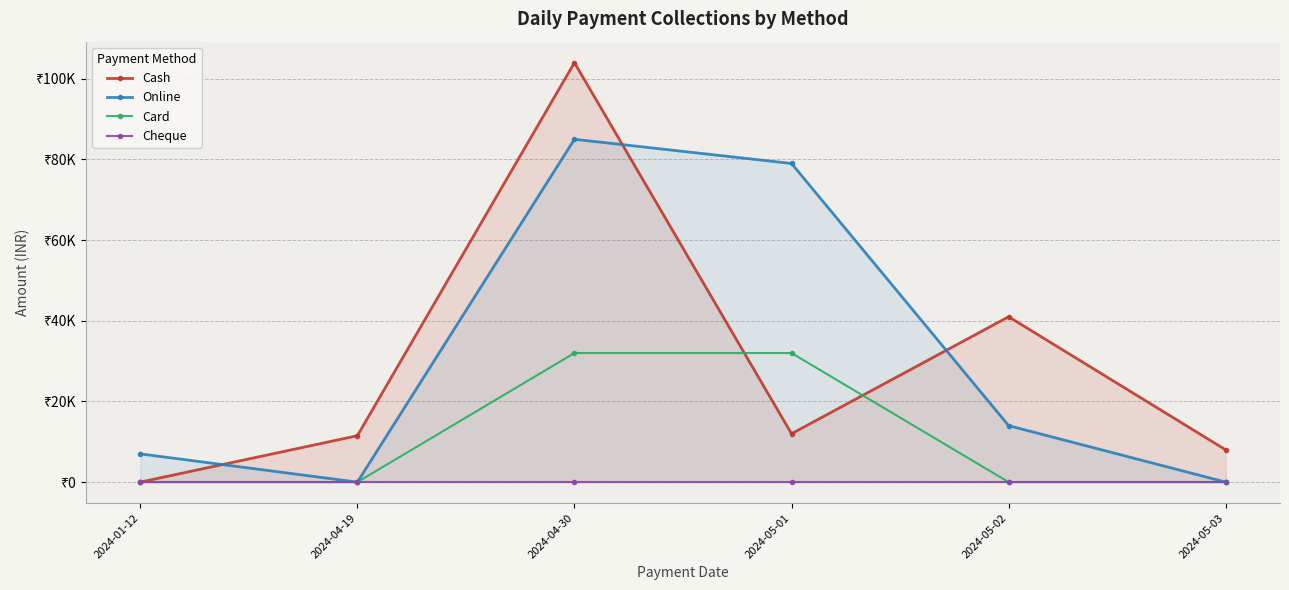

How many lines are shown in the chart?

4